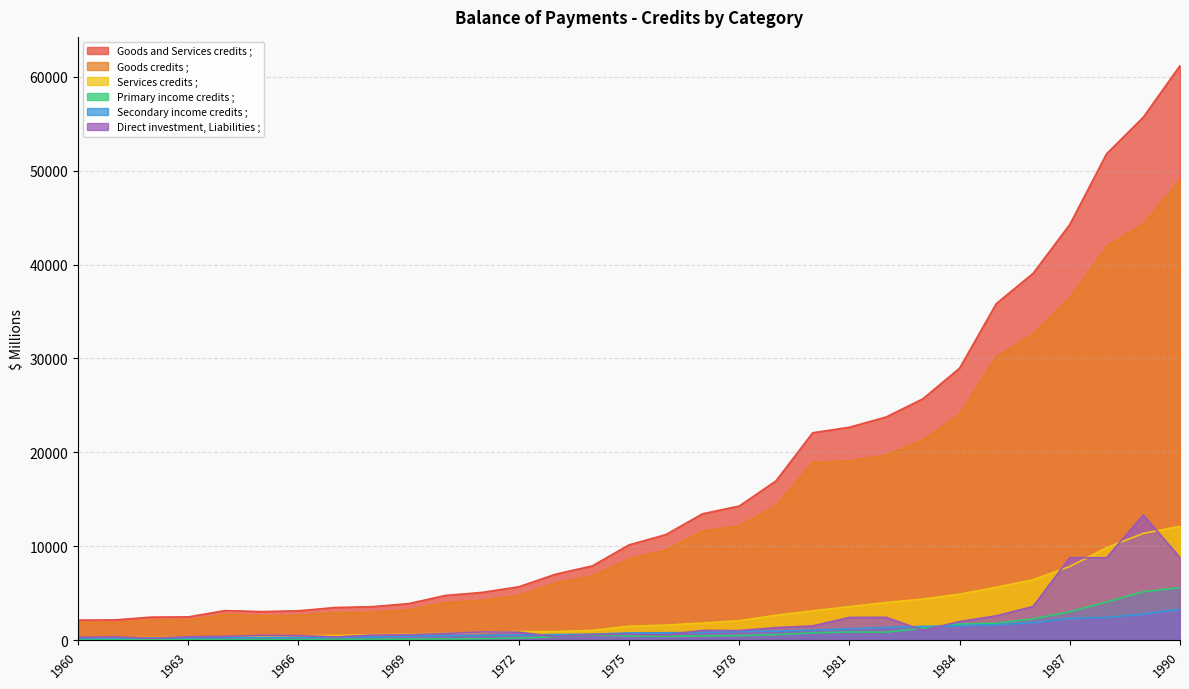

What is the difference between the second highest and minimum values in the Goods and Services credits ; series?

53520